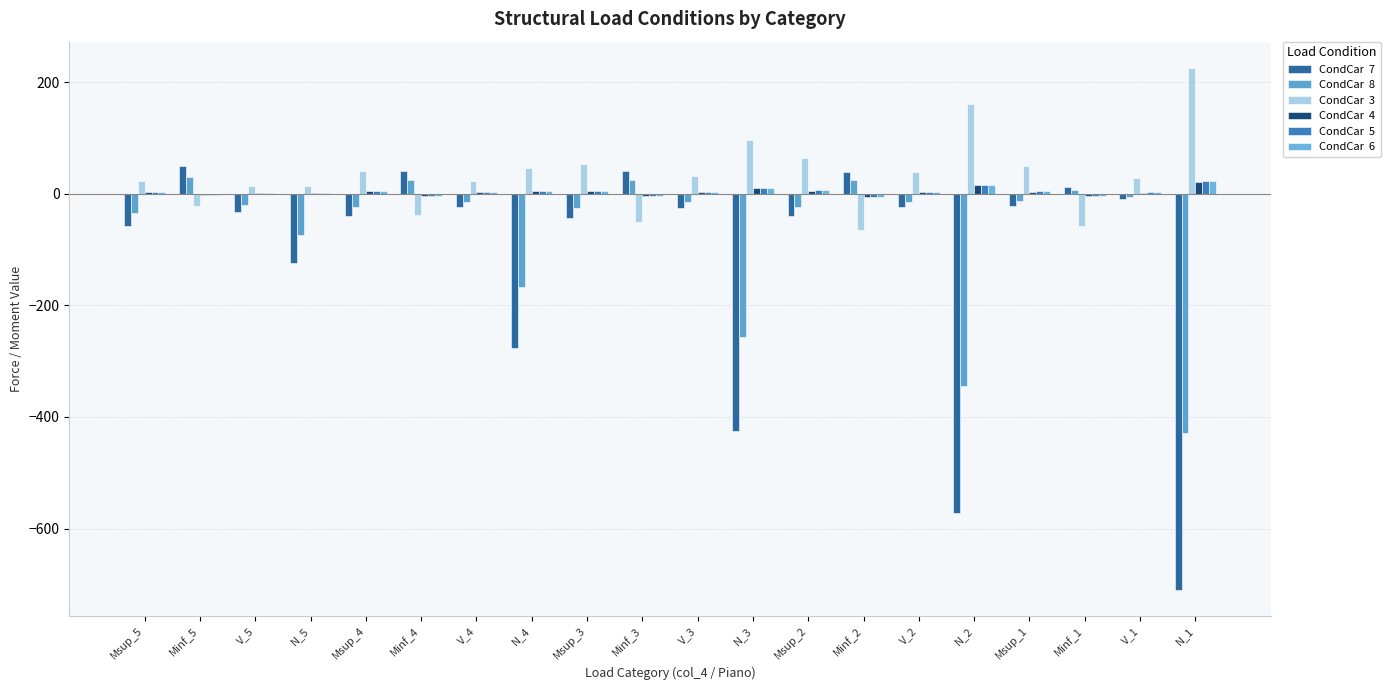

How many groups of bars are there?

20